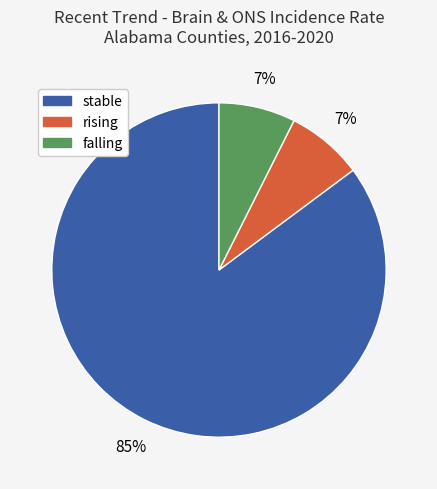

Which has a higher value, falling or stable?

stable